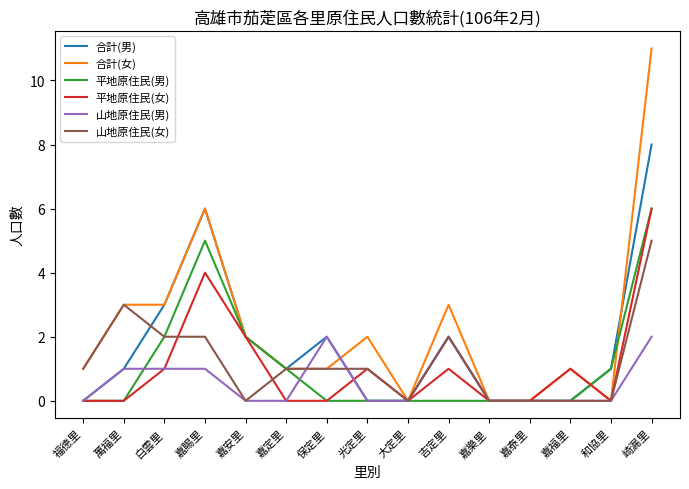

Reading left to right, transcribe all the data shown in this chart.

合計(男): 0	1	3	6	2	1	2	0	0	2	0	0	0	1	8
合計(女): 1	3	3	6	2	1	1	2	0	3	0	0	1	0	11
平地原住民(男): 0	0	2	5	2	1	0	0	0	0	0	0	0	1	6
平地原住民(女): 0	0	1	4	2	0	0	1	0	1	0	0	1	0	6
山地原住民(男): 0	1	1	1	0	0	2	0	0	2	0	0	0	0	2
山地原住民(女): 1	3	2	2	0	1	1	1	0	2	0	0	0	0	5